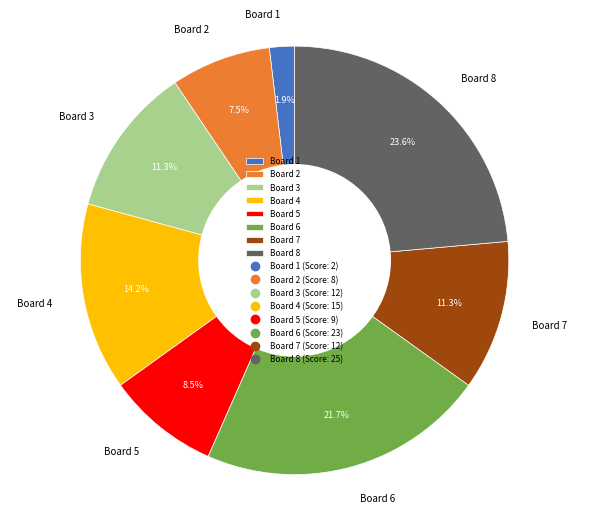

What is the ratio of the value at Board 6 to the value at Board 3?

1.9